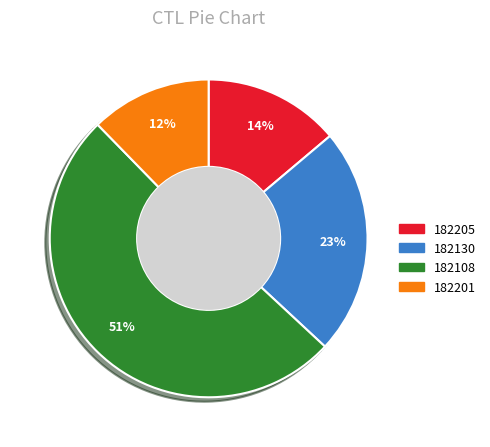

To the nearest percent, what percentage of the pie is 182205?

14%